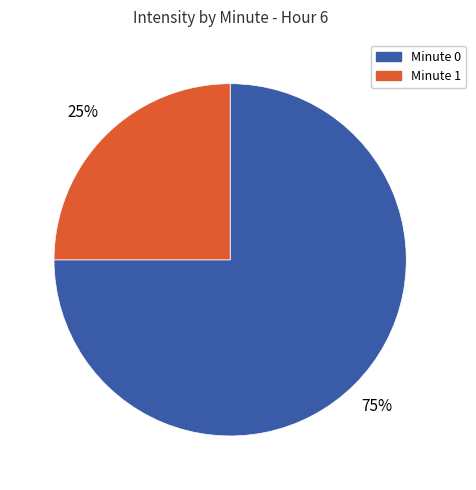

True or false: Minute 0 accounts for 68% of the total.

False